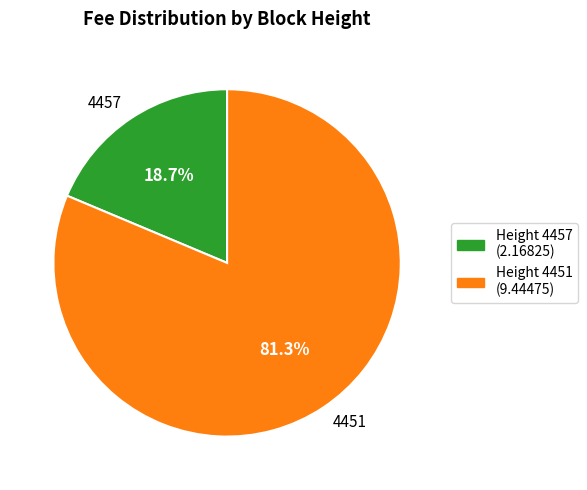

Combined, do 4451 and 4457 account for over 50%?

Yes